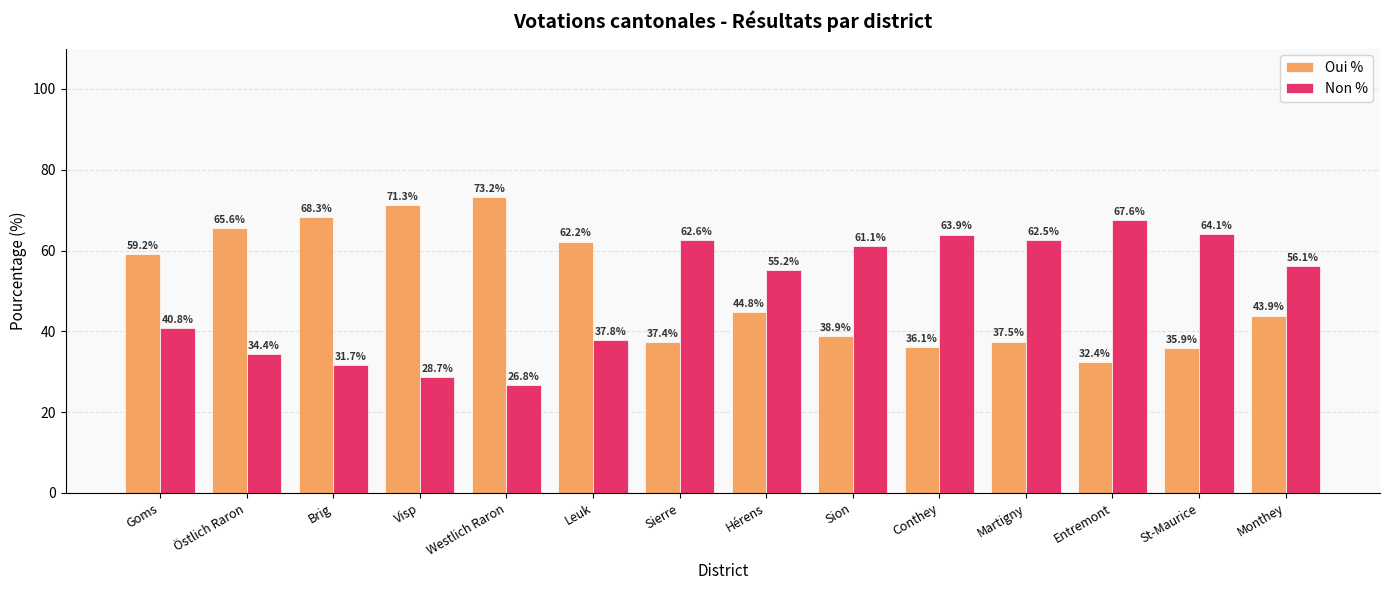

List the labels in order of Non % value, largest first.

Entremont, St-Maurice, Conthey, Sierre, Martigny, Sion, Monthey, Hérens, Goms, Leuk, Östlich Raron, Brig, Visp, Westlich Raron